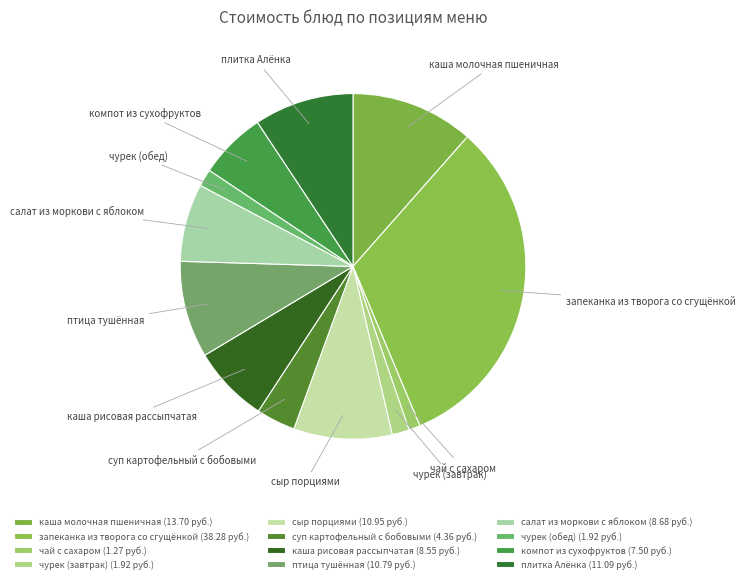

Does чурек (завтрак) account for over 50% of the chart?

No